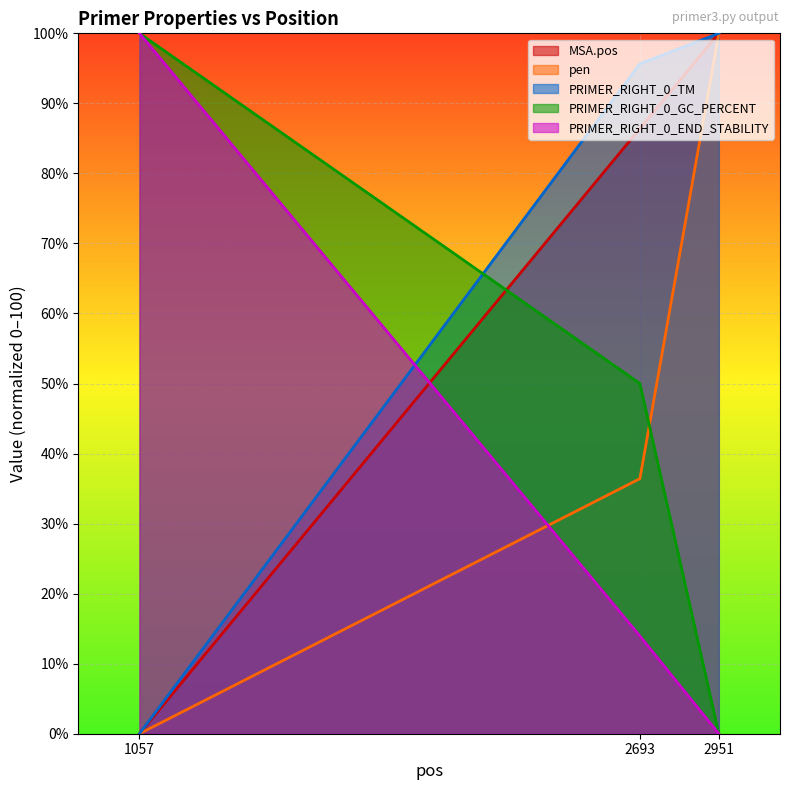

What is the maximum value for pen?

100.0